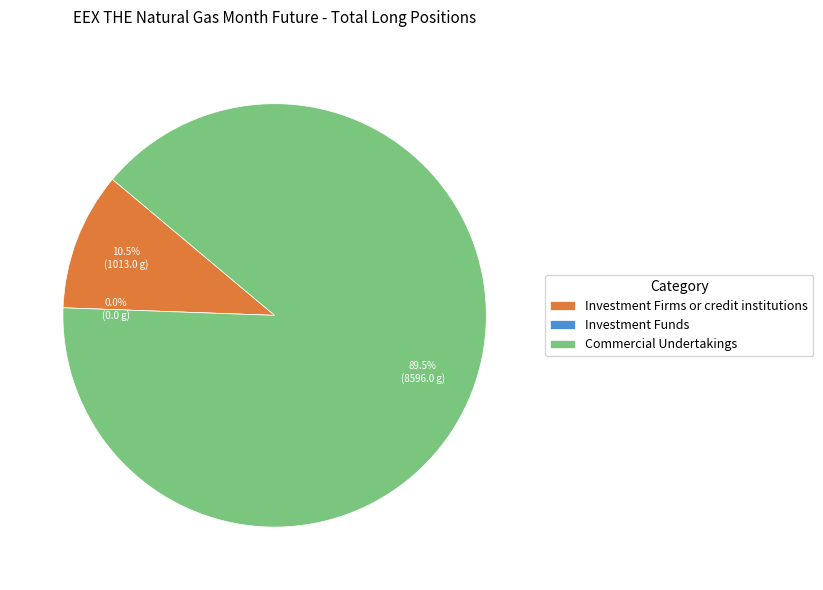

To the nearest percent, what is the combined percentage of Investment Firms or credit institutions and Commercial Undertakings?

100%